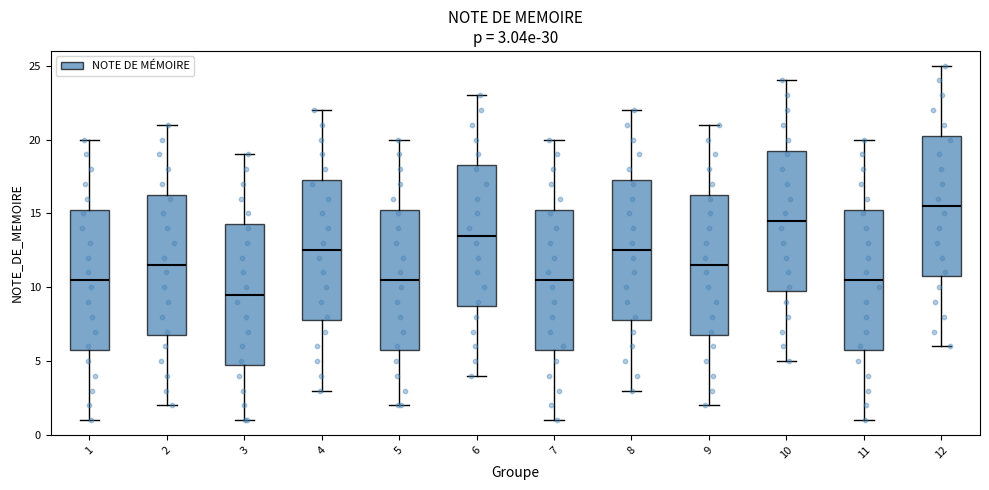

Which box has the lowest median line?

3